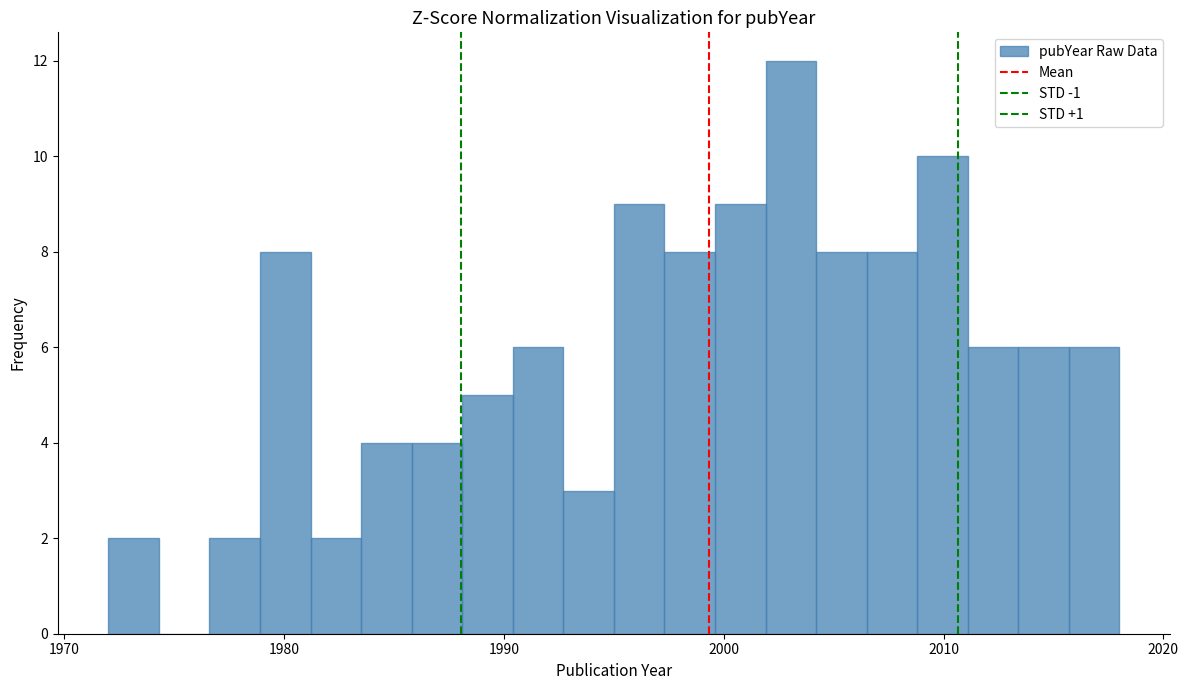

Read against the x-axis, roughly where is the centre of the tallest bar?

2003